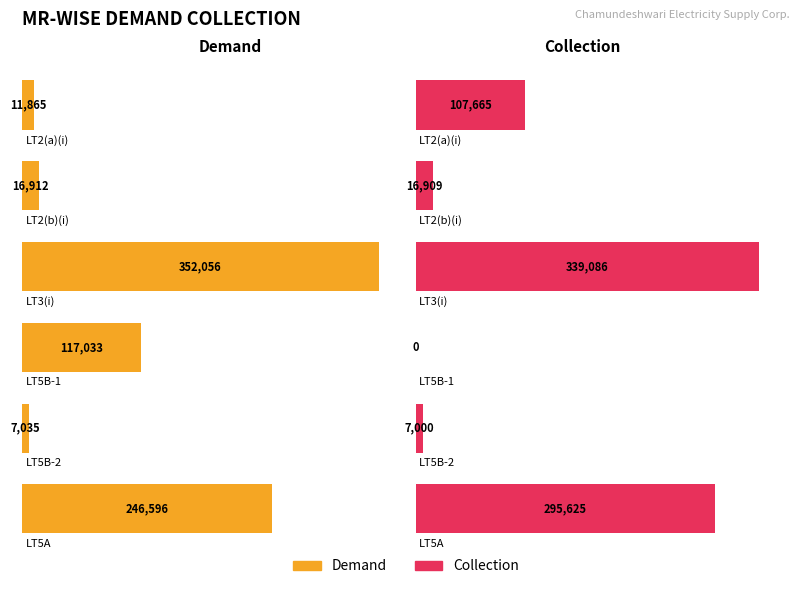

How many categories are shown in the chart?

6